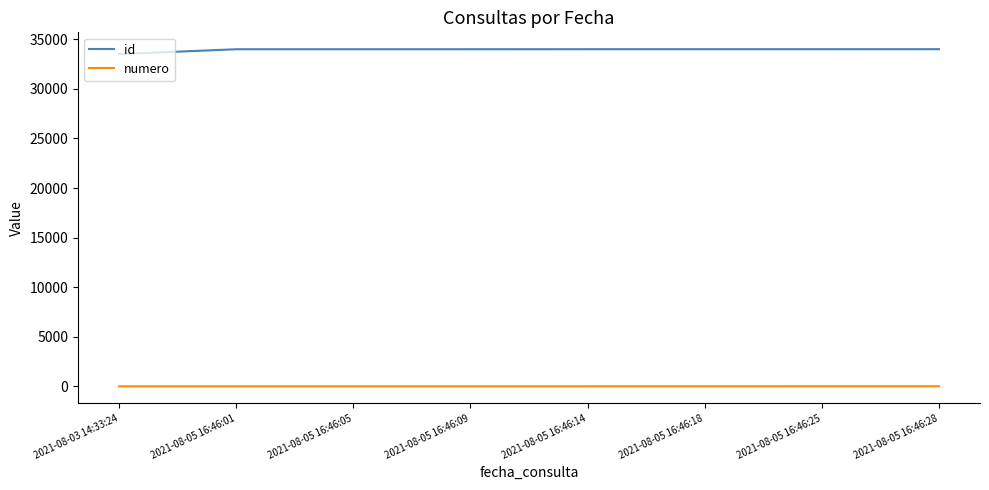

Which series has the largest total across all categories?

id